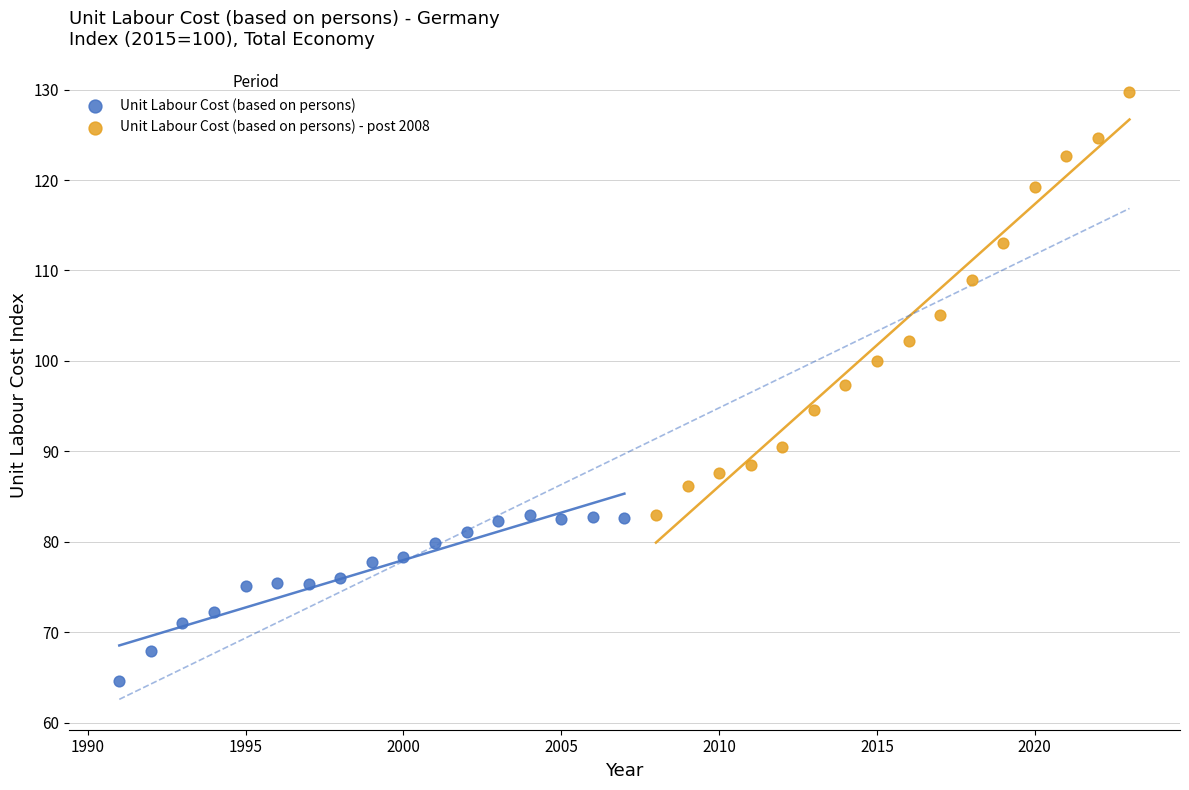

Which series reaches the maximum Y coordinate?

Unit Labour Cost (based on persons) - post 2008